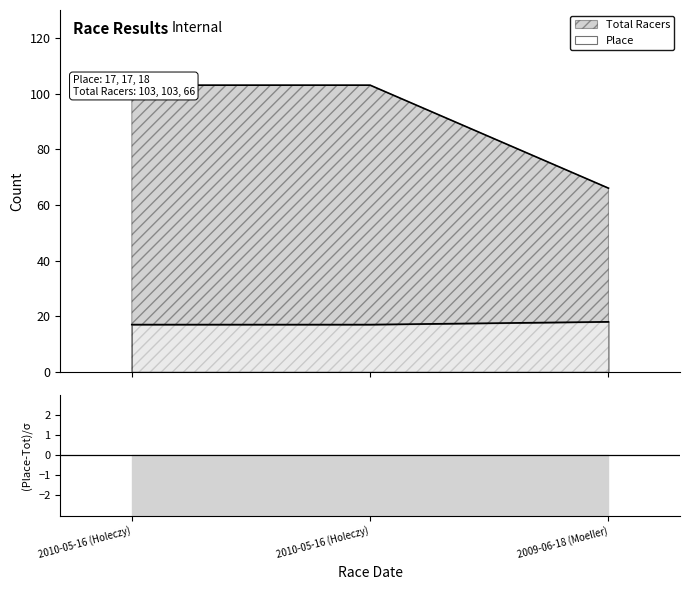

The value of Place at 2010-05-16 (Holeczy) is 103. True or false?

True